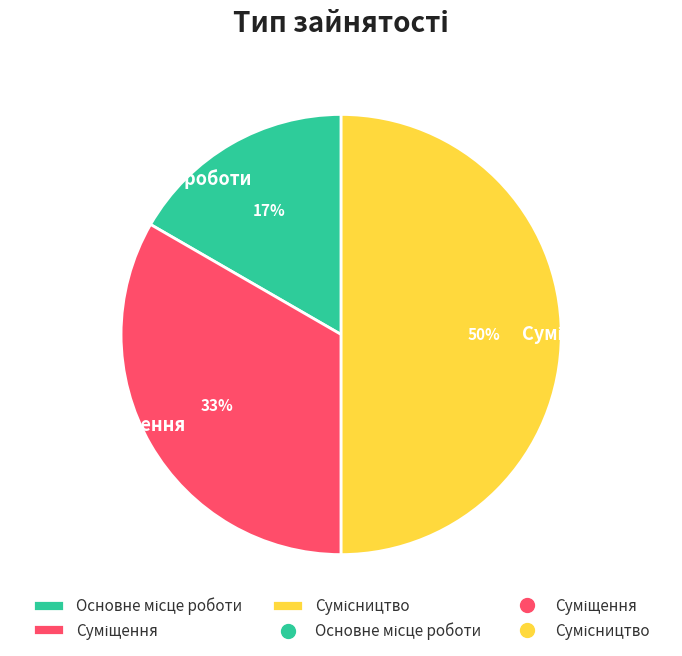

To the nearest percent, what is the difference between the largest and smallest slice percentages?

33%